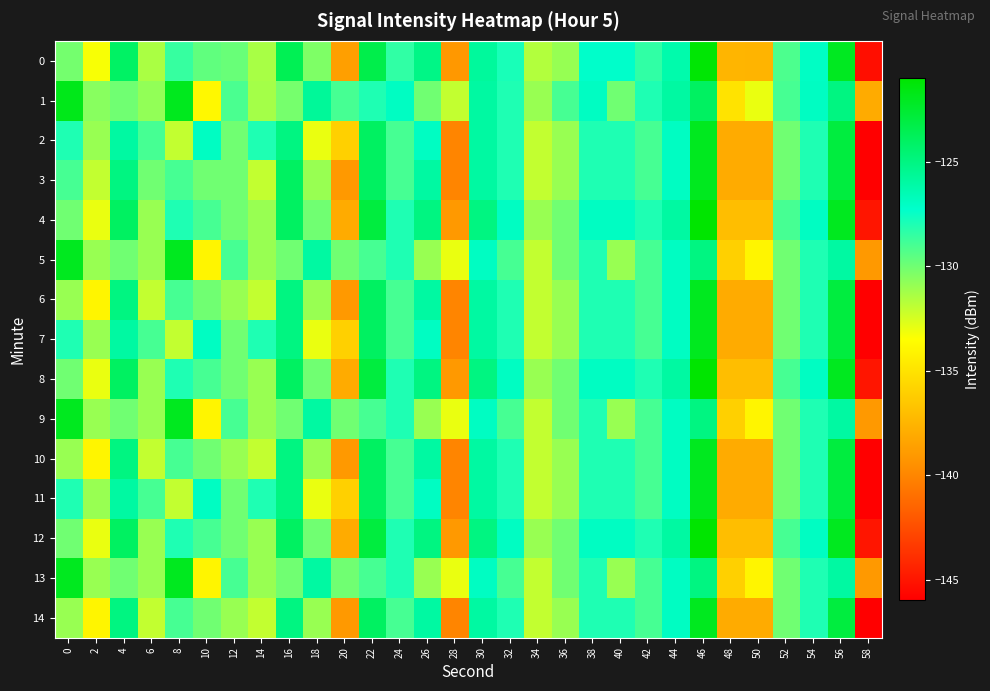

At which category does the chart reach its minimum across all series?

58